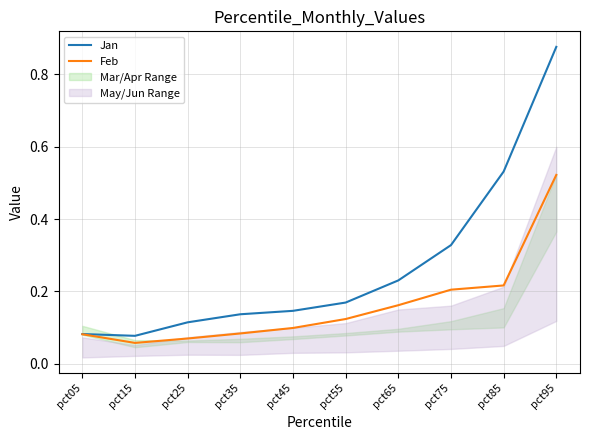

At how many categories does at least one series exceed 0?

10